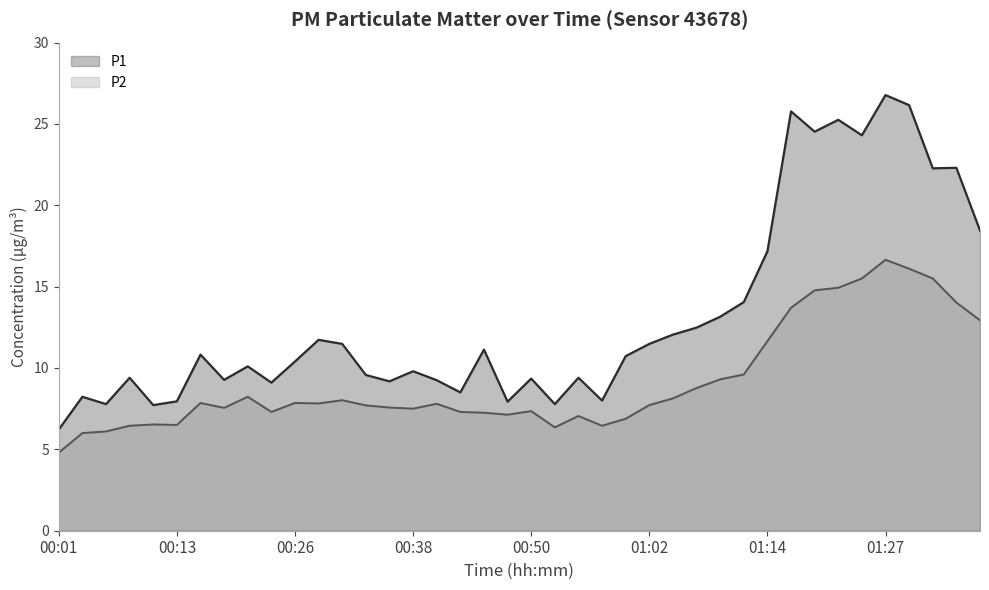

How many categories are shown in the chart?

40